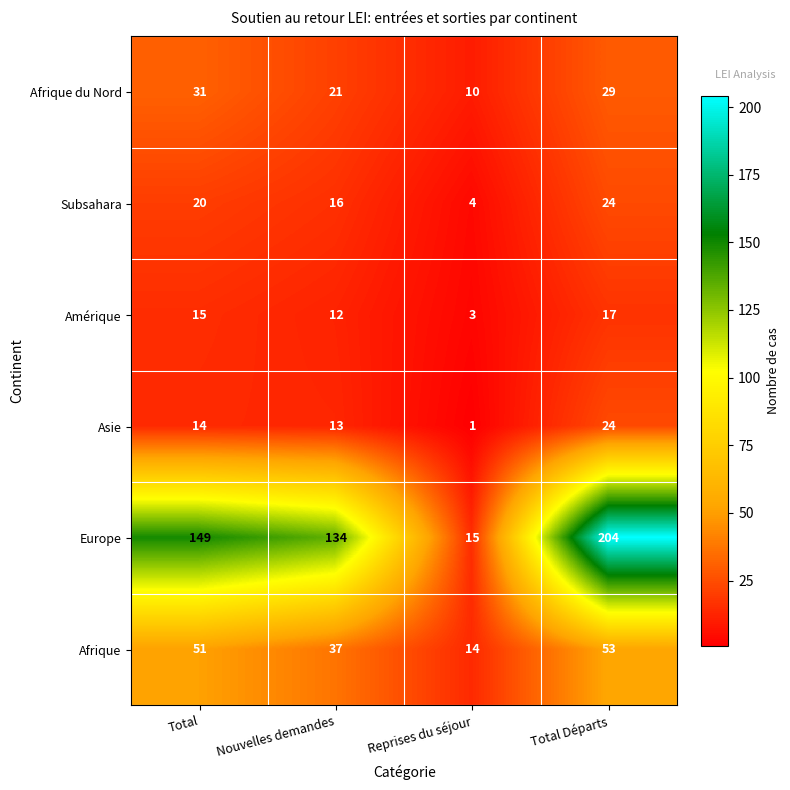

What is the difference between the Subsahara values at Reprises du séjour and Nouvelles demandes?

12